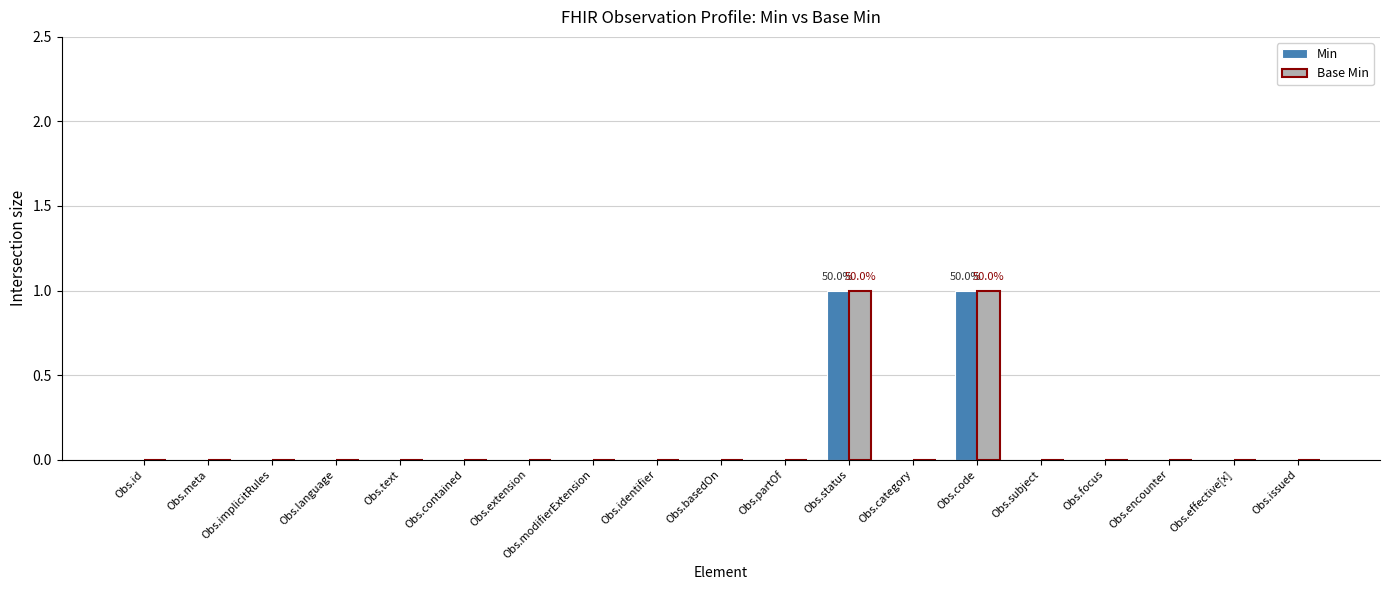

True or false: Min has a value of 0 at Obs.subject.

True